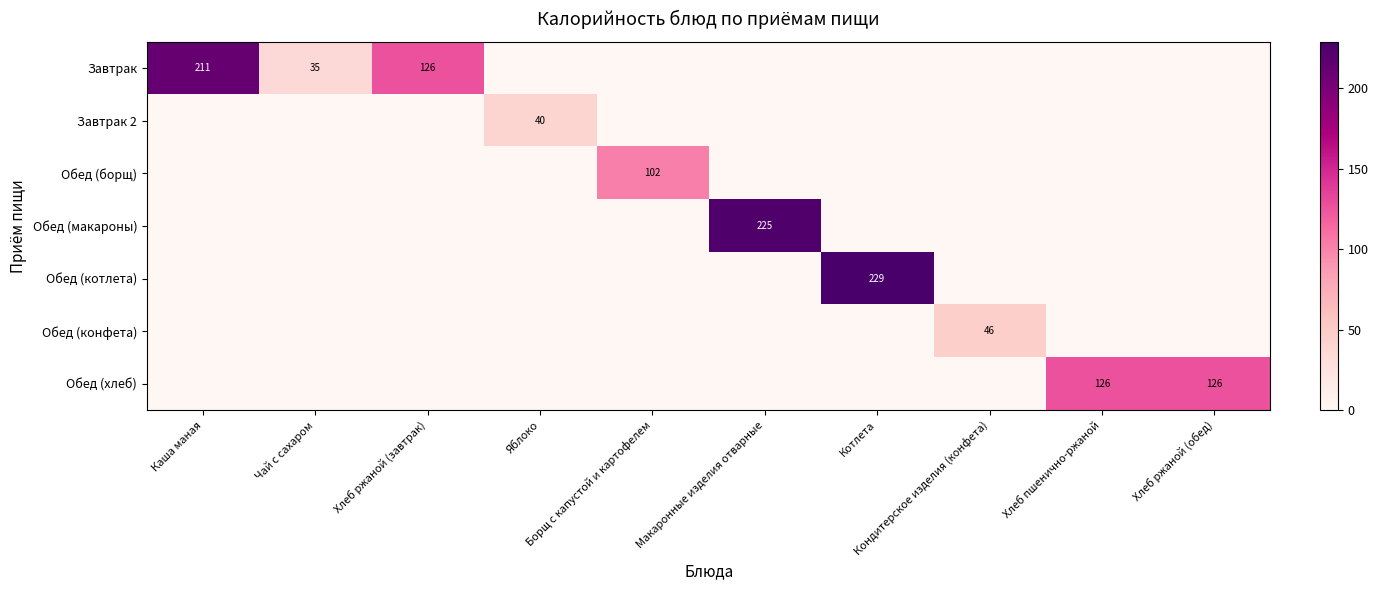

How many data points in Обед (борщ) are above 0?

1